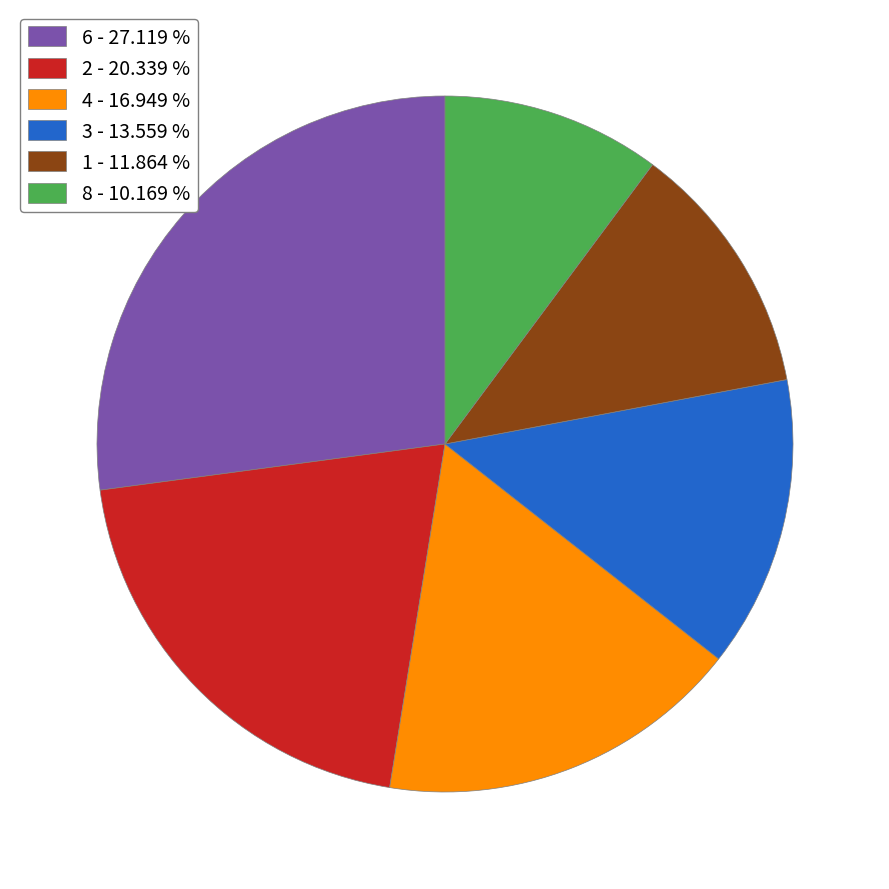

Which has a higher value, 4 - 16.949 % or 2 - 20.339 %?

2 - 20.339 %